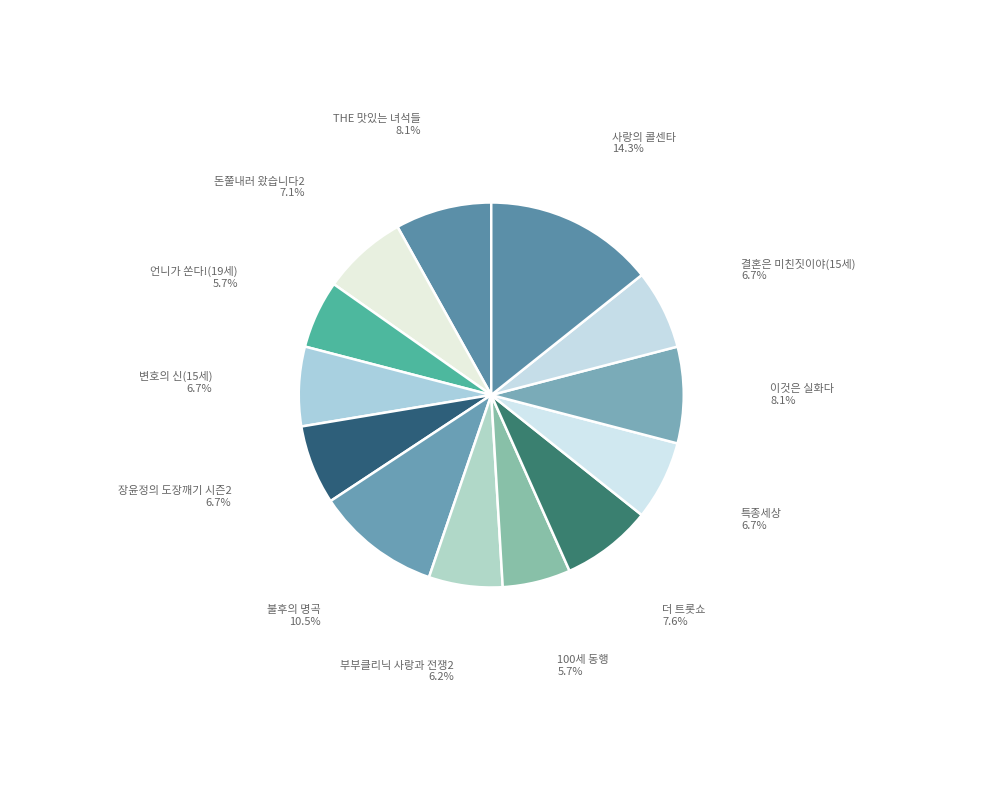

Does 장윤정의 도장깨기 시즌2 represent more than half of the total?

No